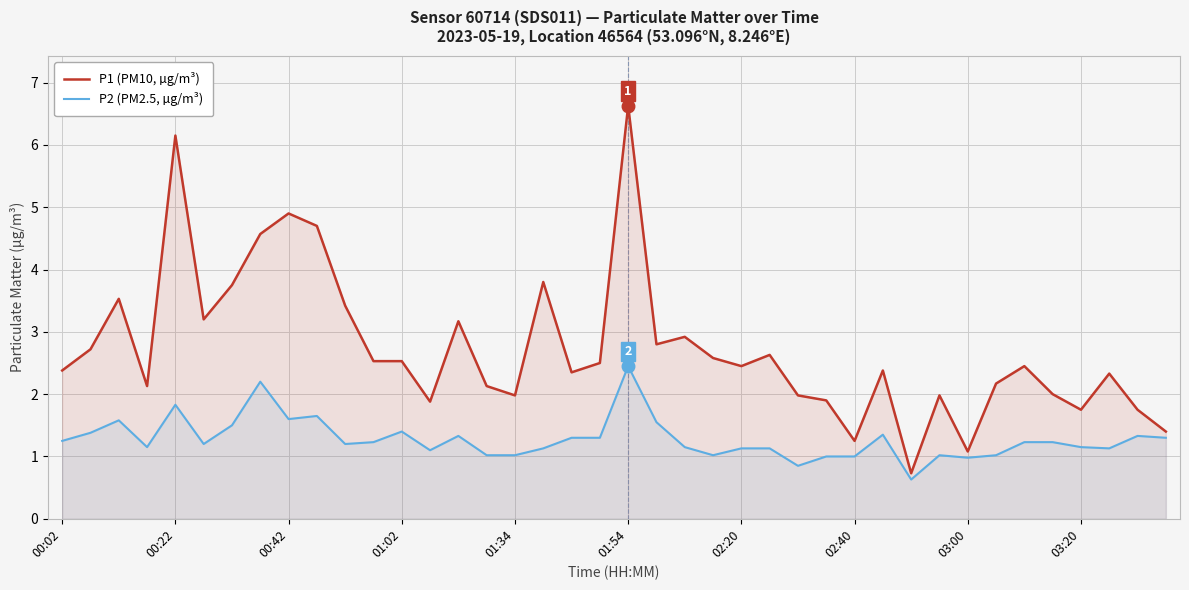

How many values in the P2 (PM2.5, µg/m³) series exceed 1?

35